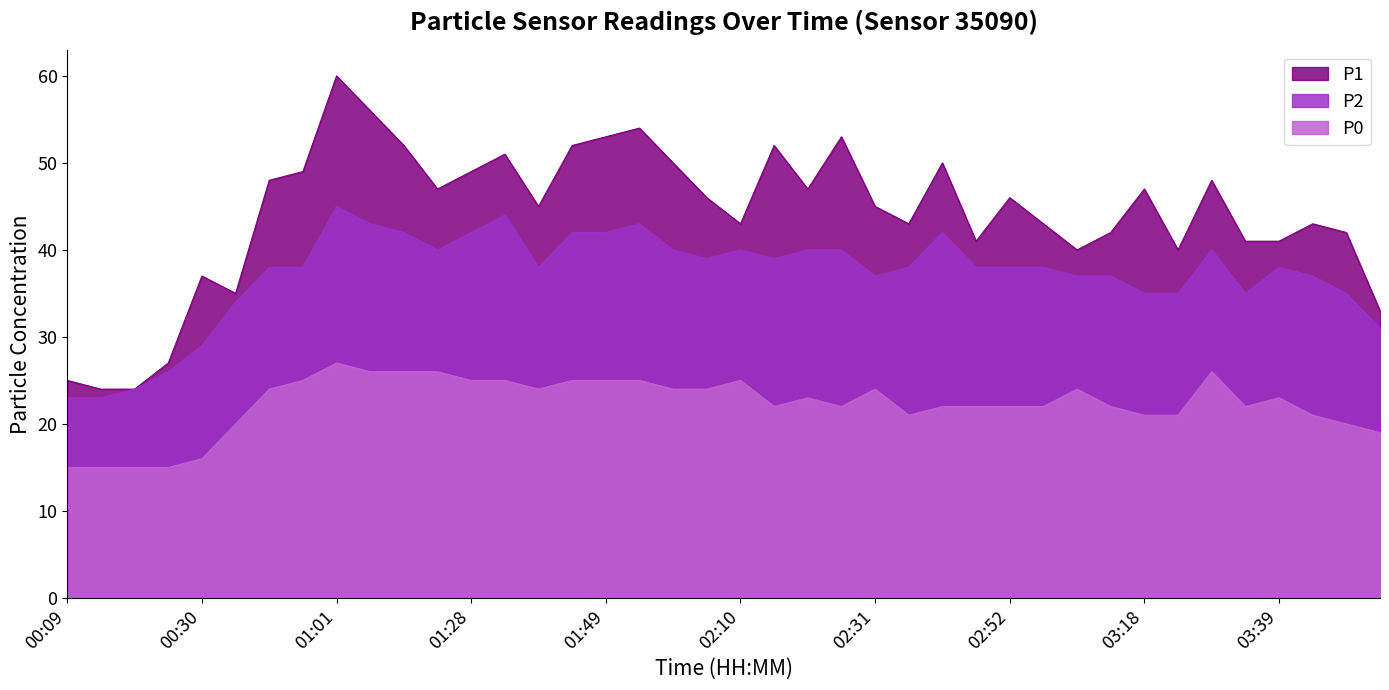

Is it true that P2 equals 55 at 02:04?

False